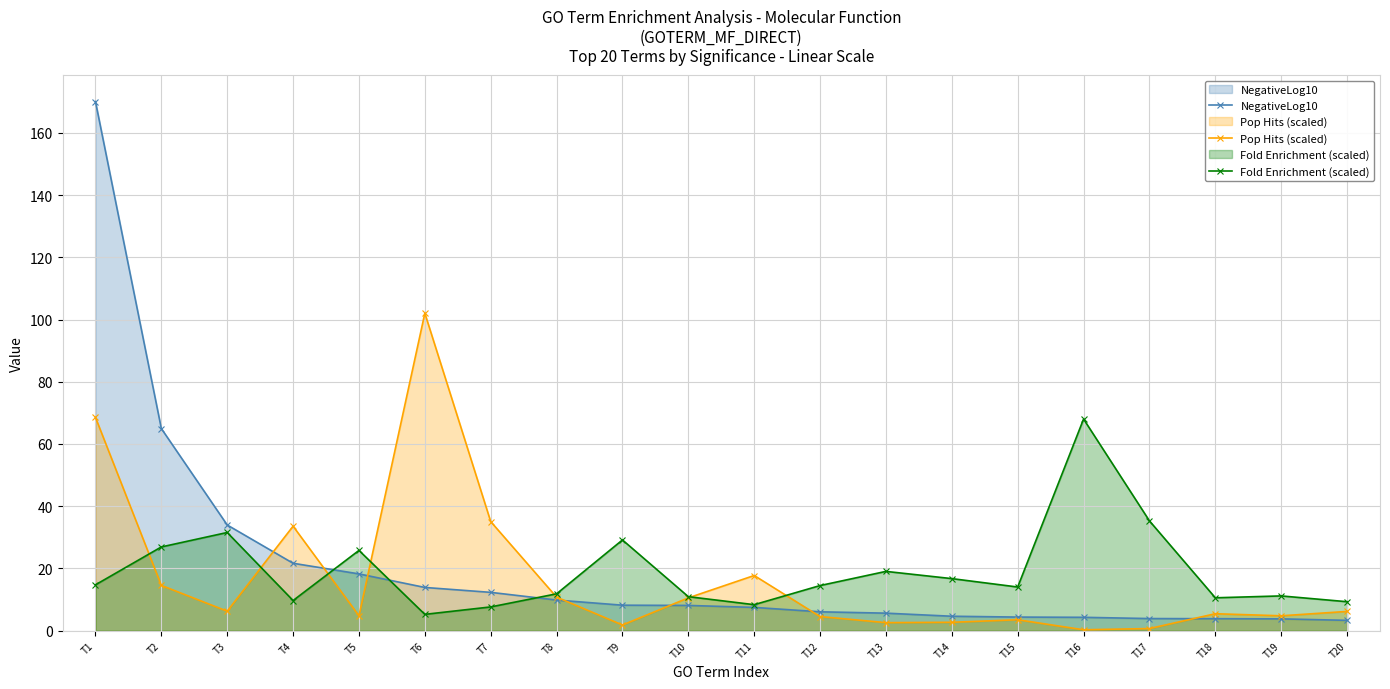

How many lines are shown in the chart?

3